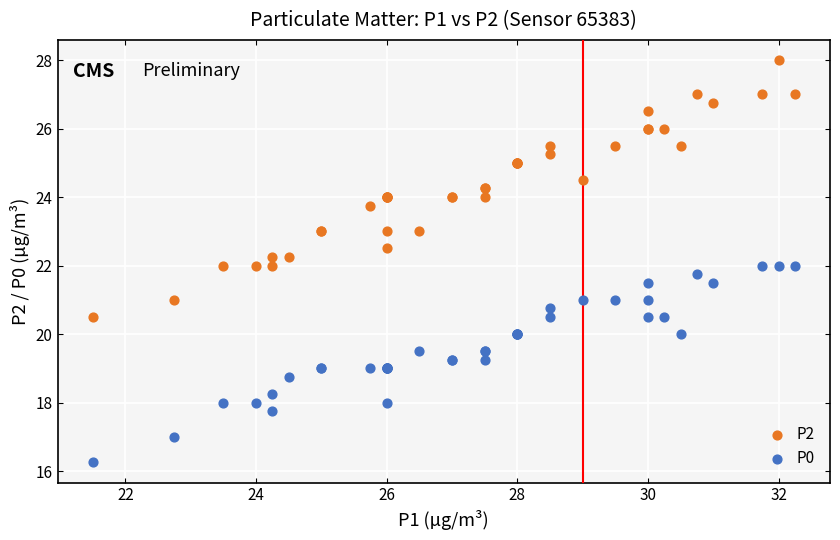

What is the X range (max minus min) for the scatter plot?

10.8